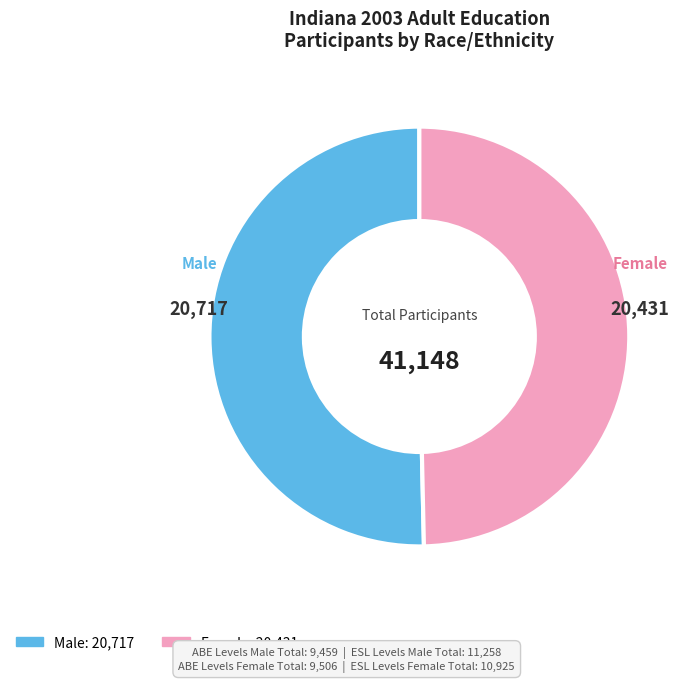

What is the ratio of the value at Male to the value at Female?

1.0